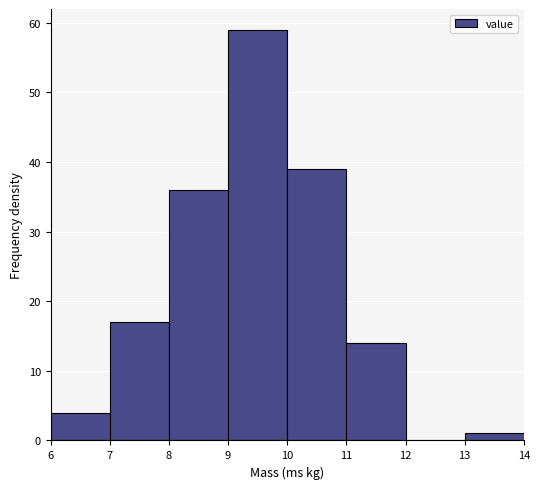

Over which range of the x-axis is the bar tallest?

9 to 10